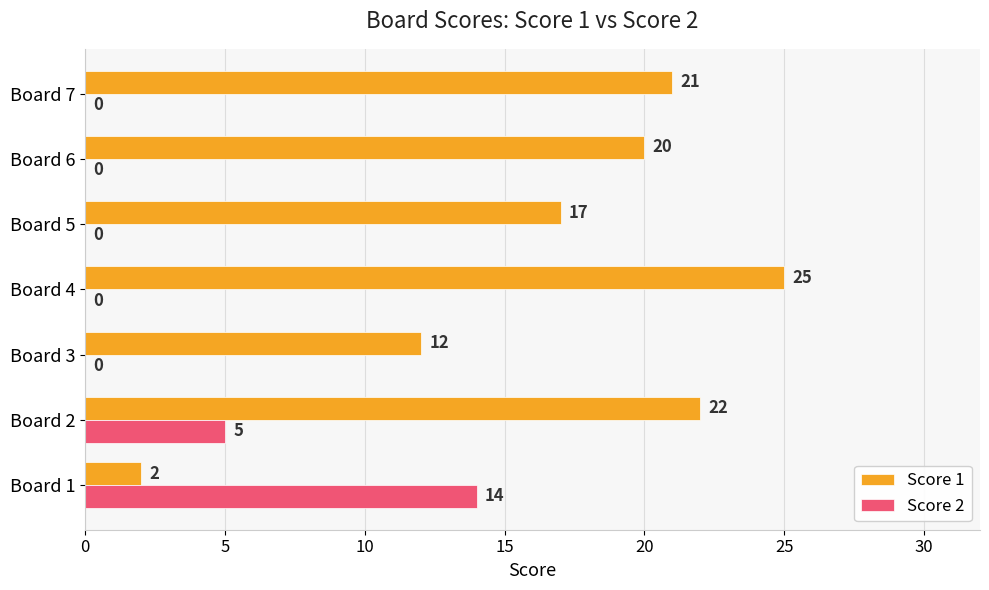

What are all the series names shown in the legend?

Score 1, Score 2